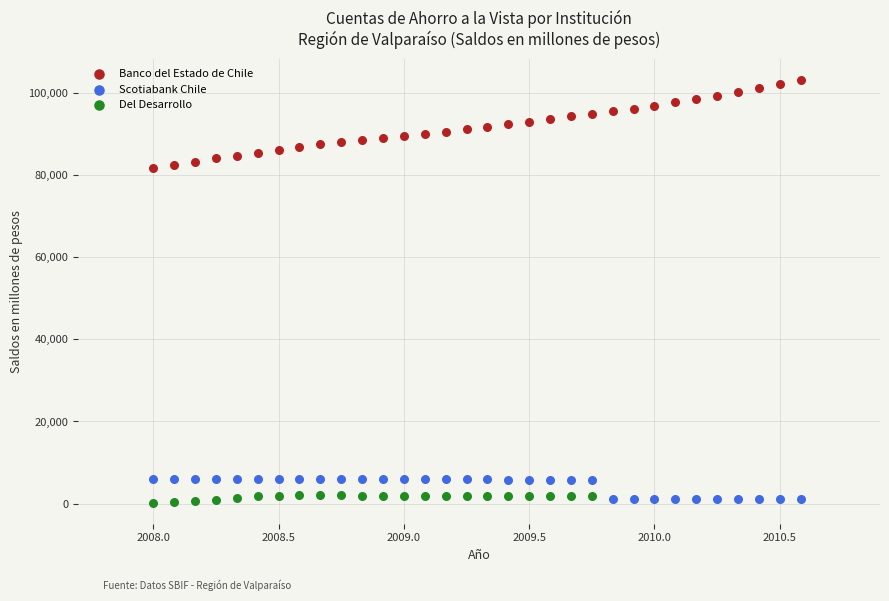

What are all the series names shown in the legend?

Banco del Estado de Chile, Scotiabank Chile, Del Desarrollo